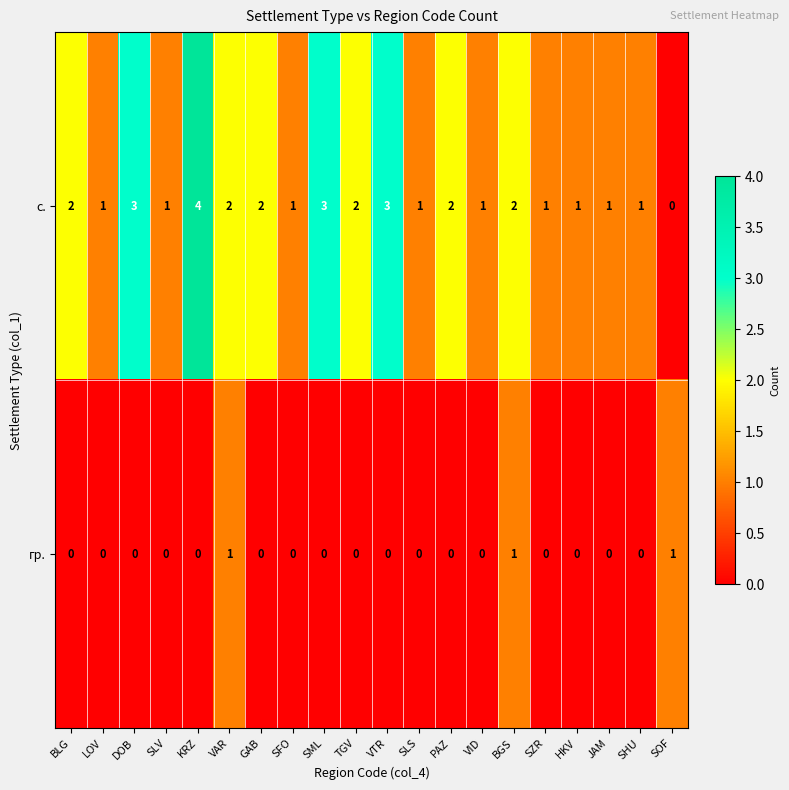

How many data points in гр. are above 0?

3